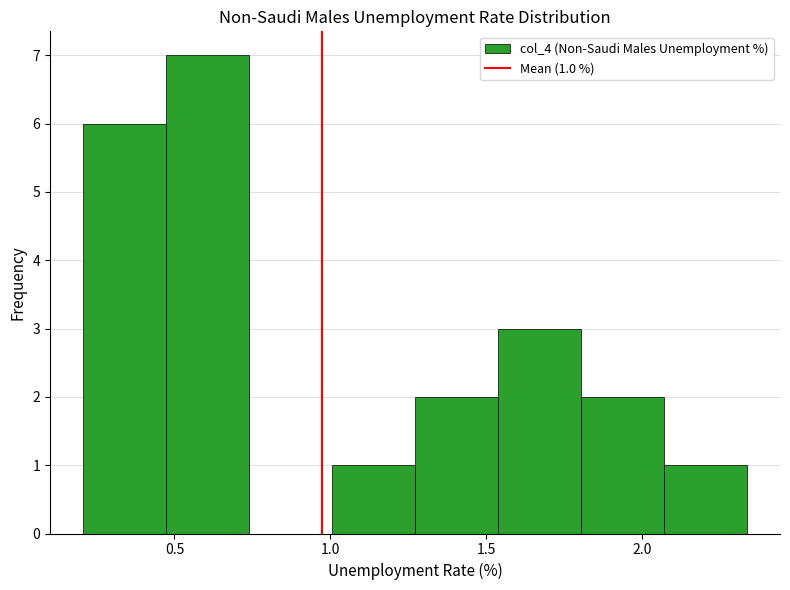

Which range on the x-axis has the tallest bar?

0.45 to 0.75